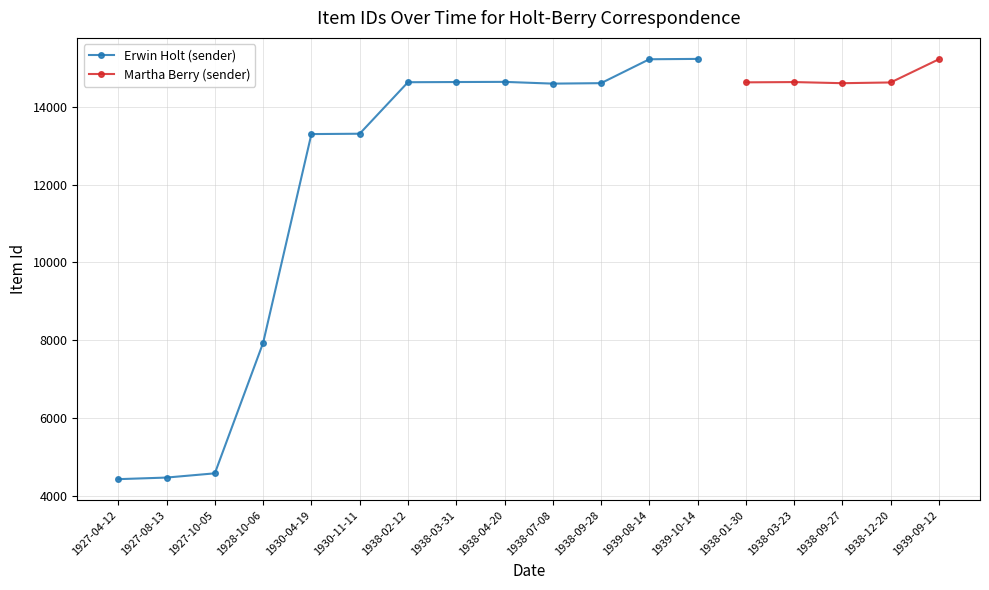

Does the chart display data point markers on the line(s)?

Yes